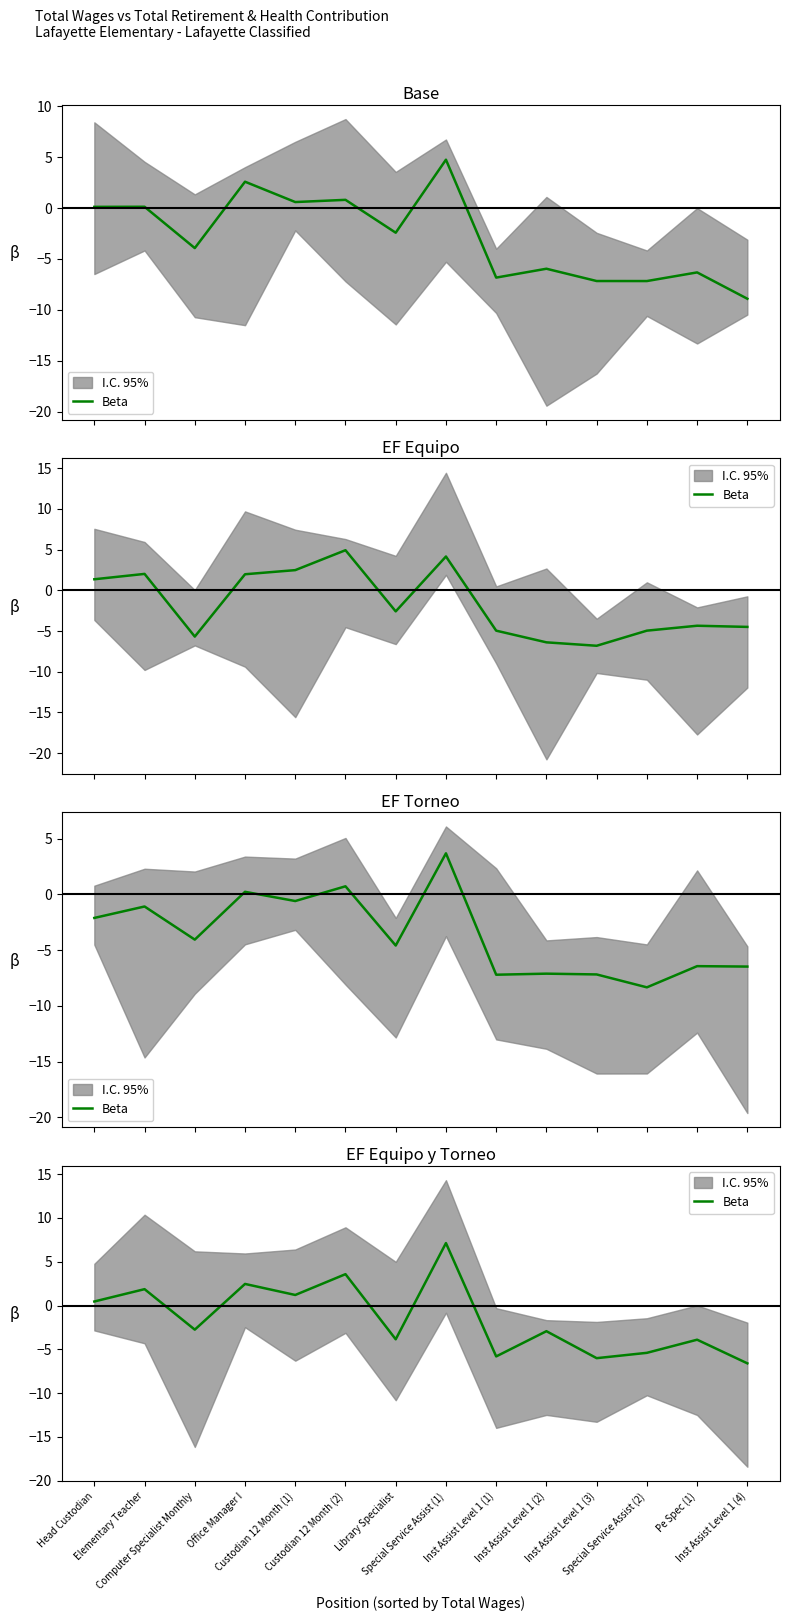

At which category does the data reach its first local peak?

Elementary Teacher